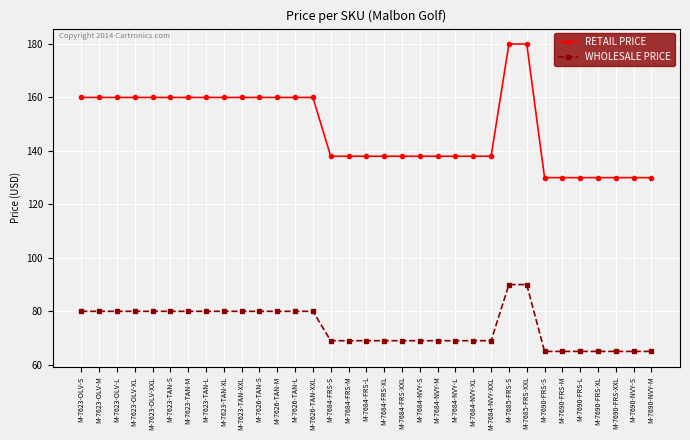

What is the total value across all series at M-7690-FRS-M?

195